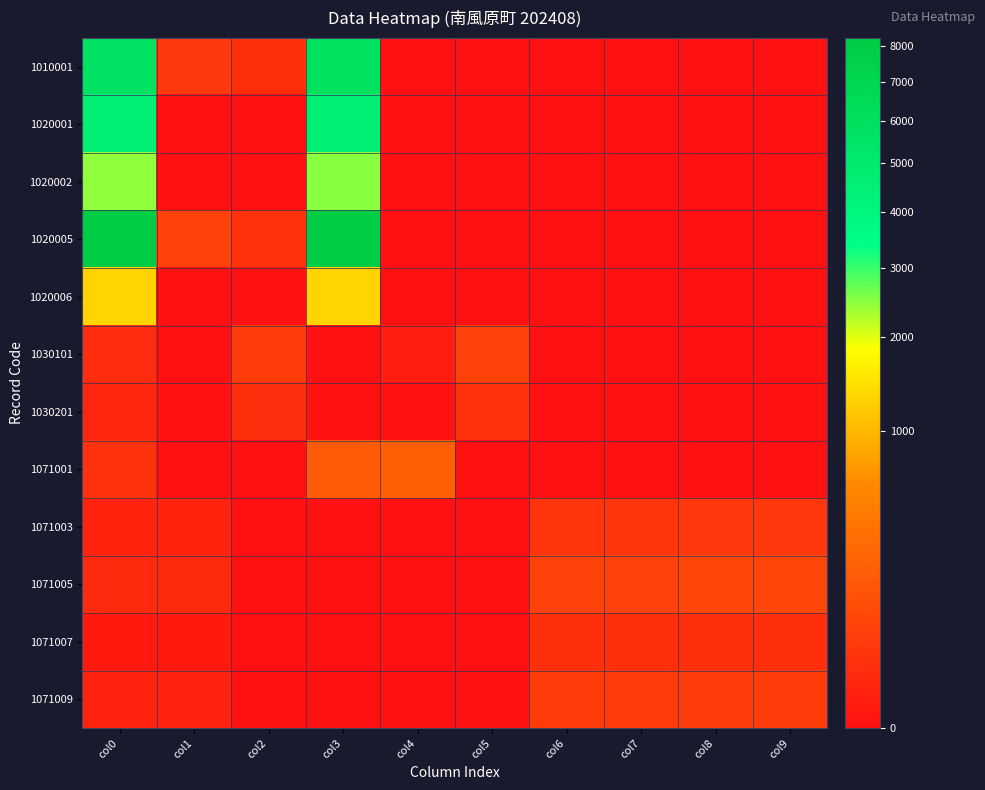

At col0, list the series in order from largest to smallest.

1020005, 1010001, 1020001, 1020002, 1020006, 1071001, 1030101, 1071005, 1030201, 1071003, 1071009, 1071007